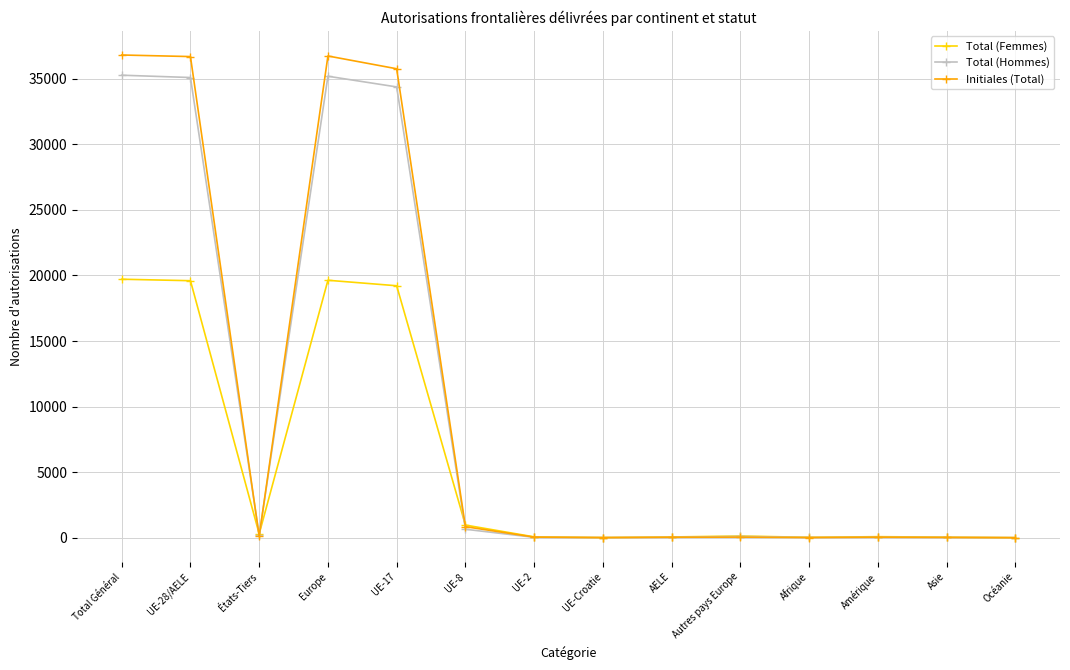

Which series has the widest spread of values?

Initiales (Total)